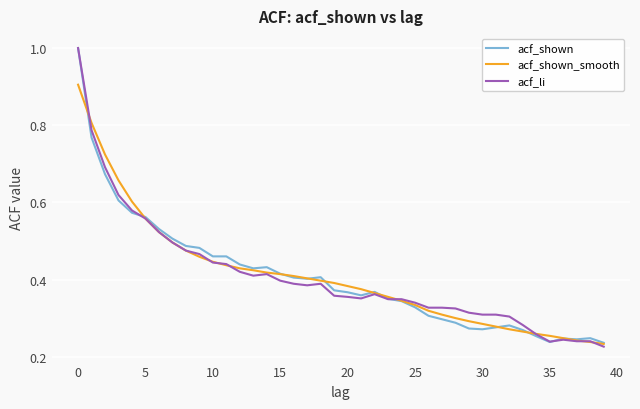

How many lines are shown in the chart?

3